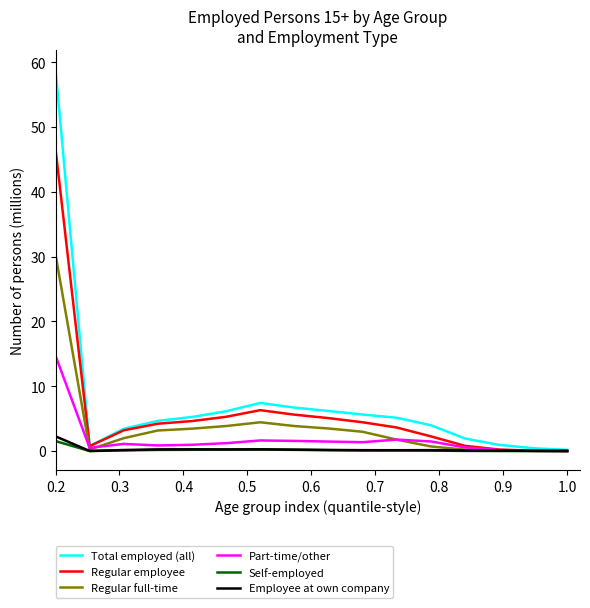

Which series has the largest range (max minus min)?

Total employed (all)